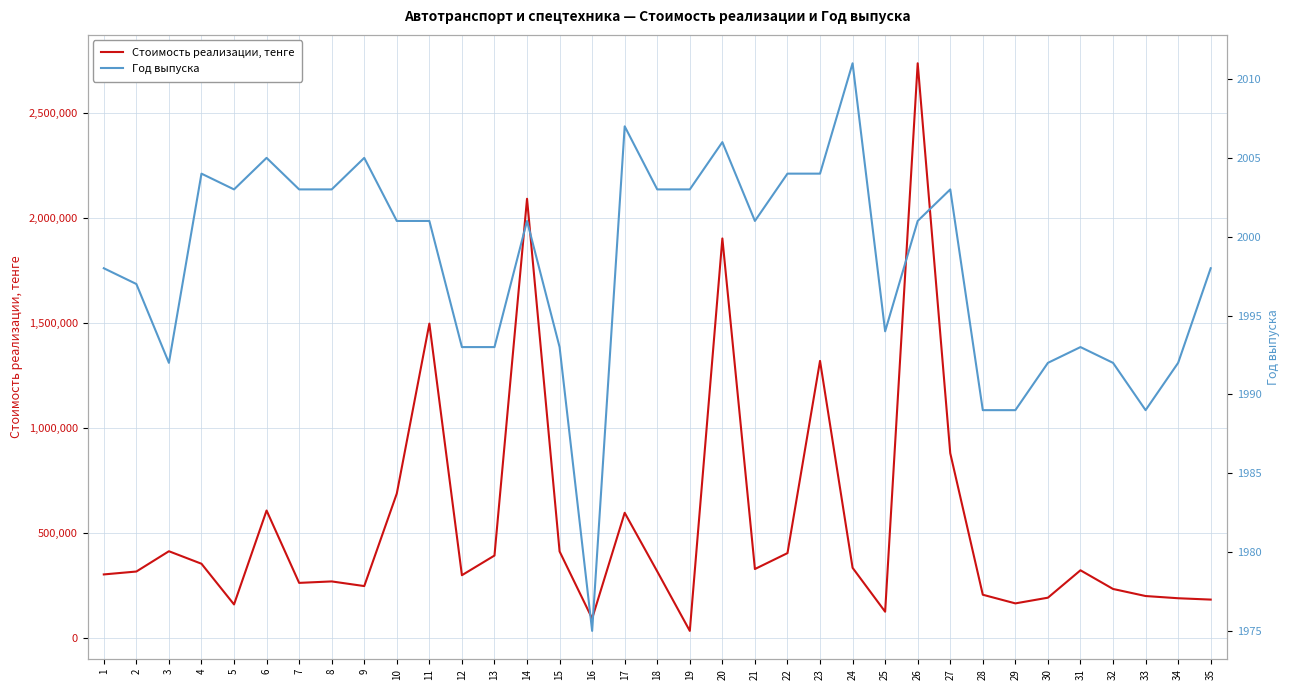

Where is the first local maximum for Год выпуска?

4